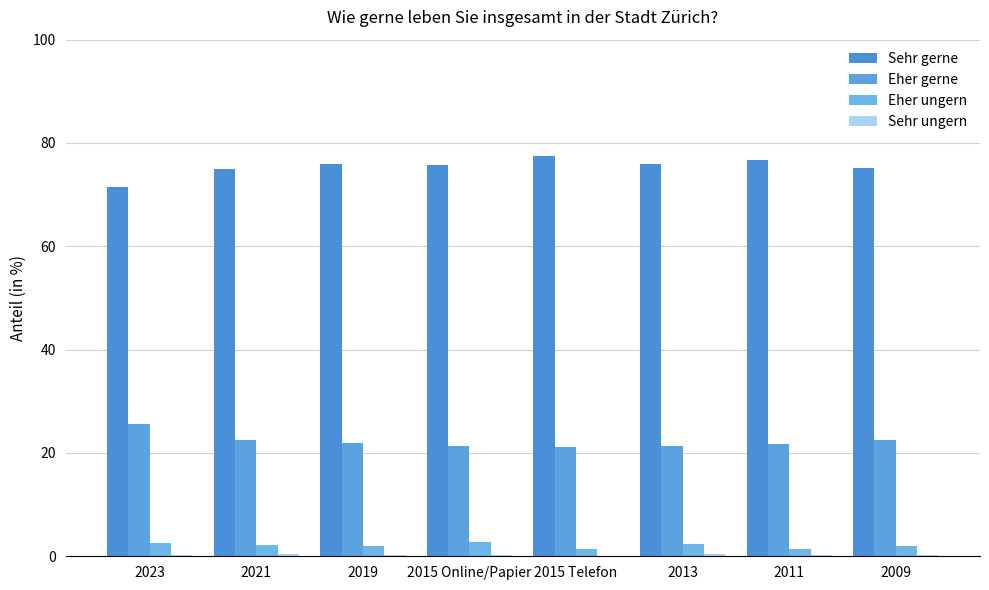

How many distinct data groups are displayed?

4